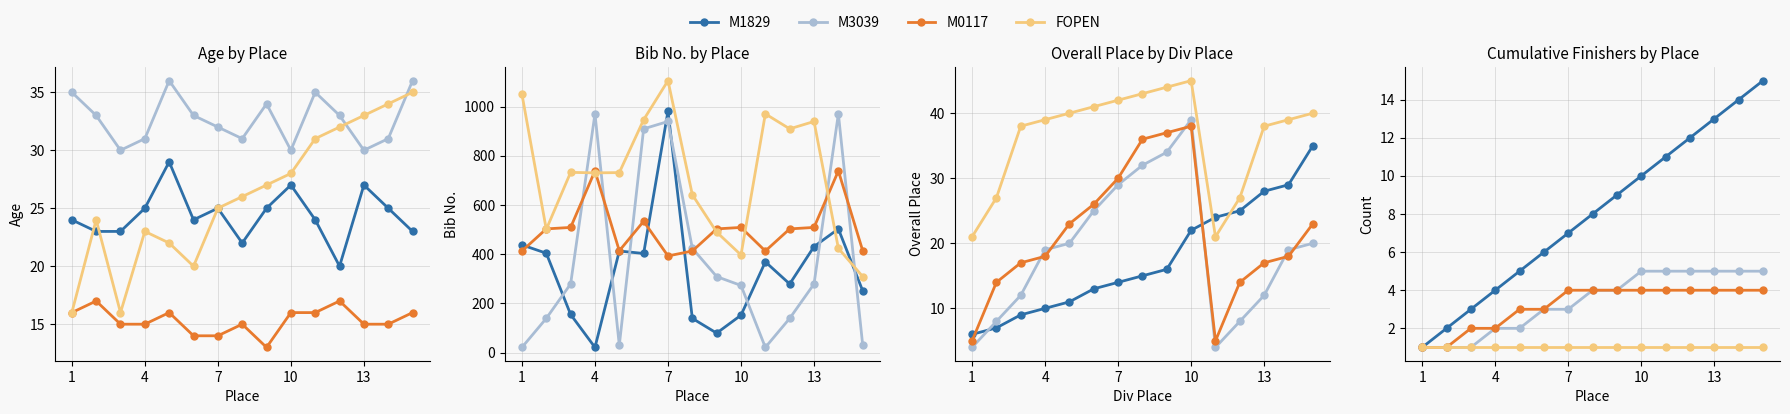

How many data points does each series have?

15